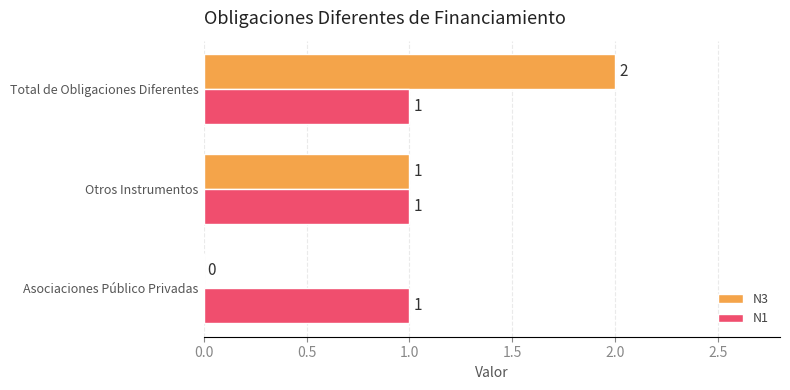

Is it true that N1 equals 1 at Asociaciones Público Privadas?

True